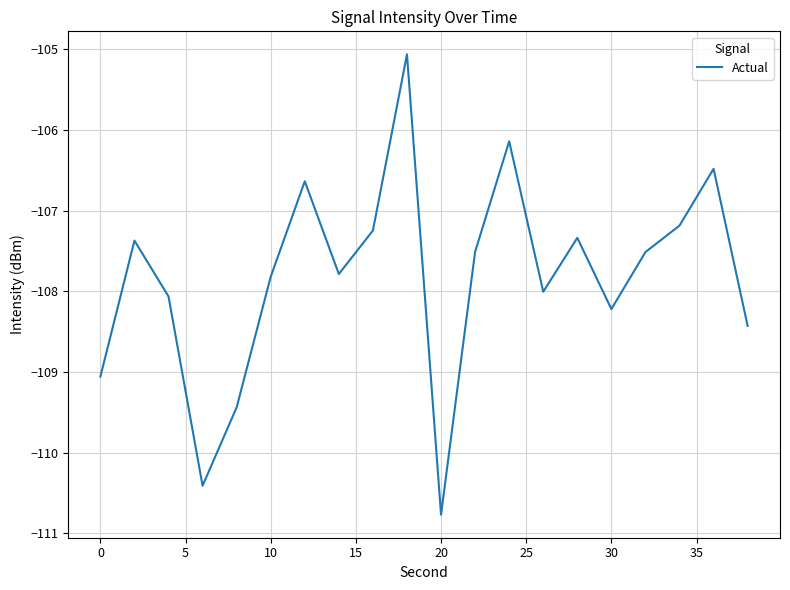

What is the difference between the maximum and minimum values?

5.7